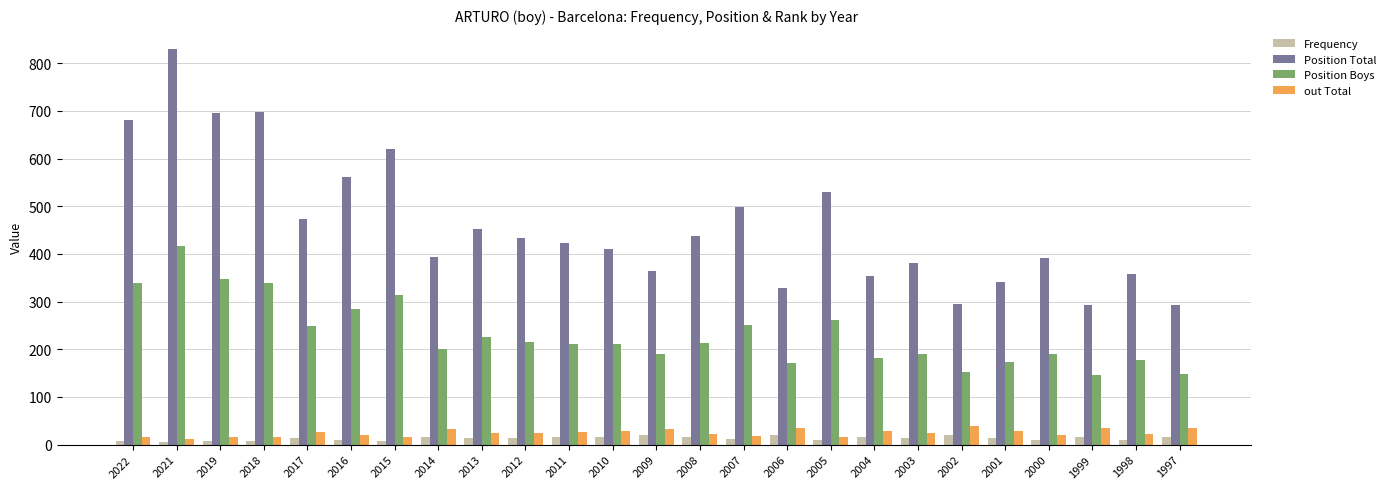

What is the value of the out Total bar at the 13th from the left?

33